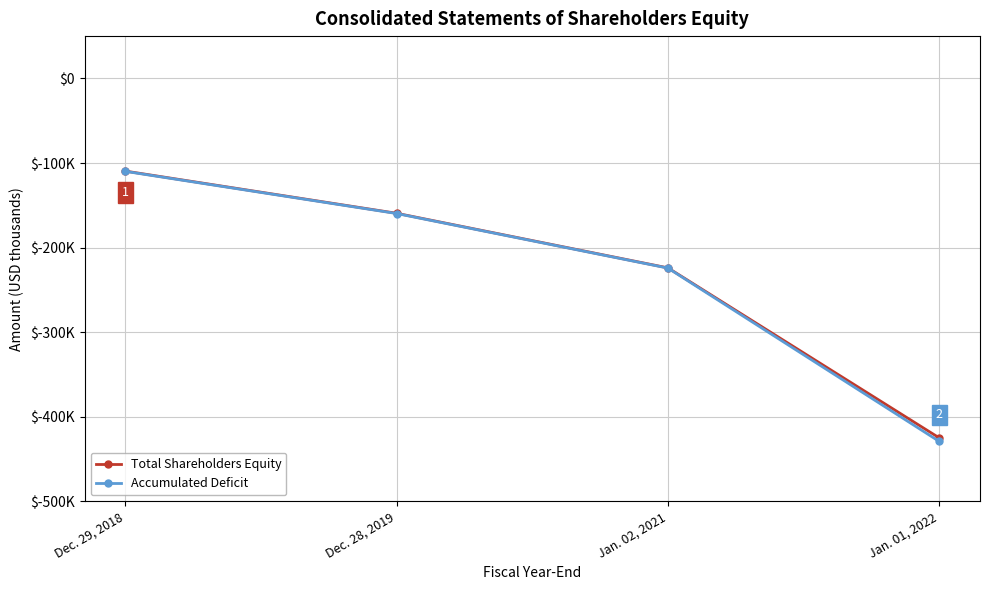

The Total Shareholders Equity series shows -424953 at Jan. 01, 2022. True or false?

True